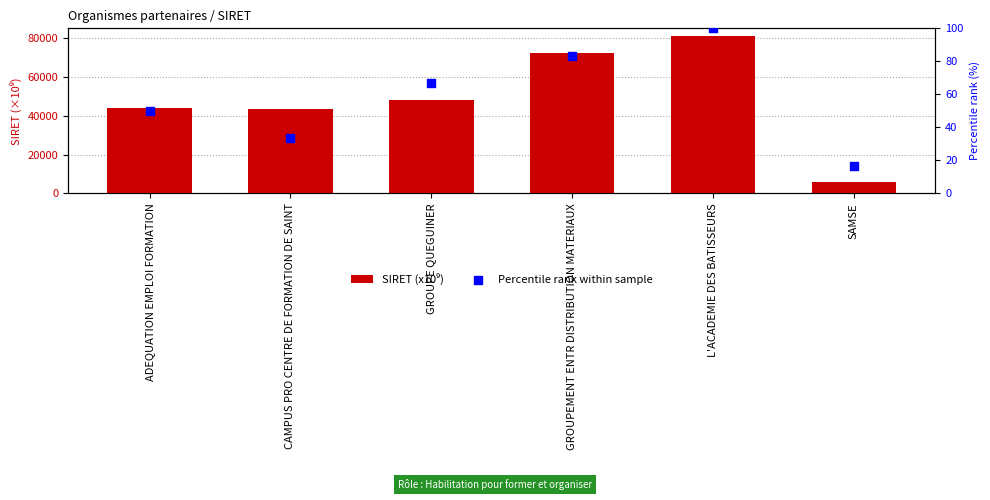

Which series has the largest total across all categories?

SIRET (x10⁹)